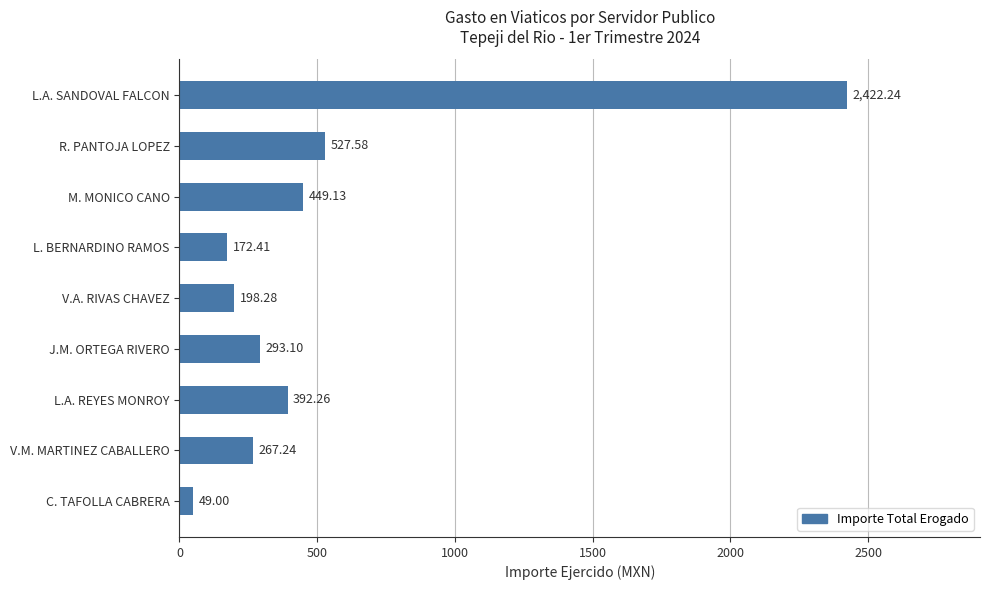

What is the label of the 8th bar from the bottom?

R. PANTOJA LOPEZ